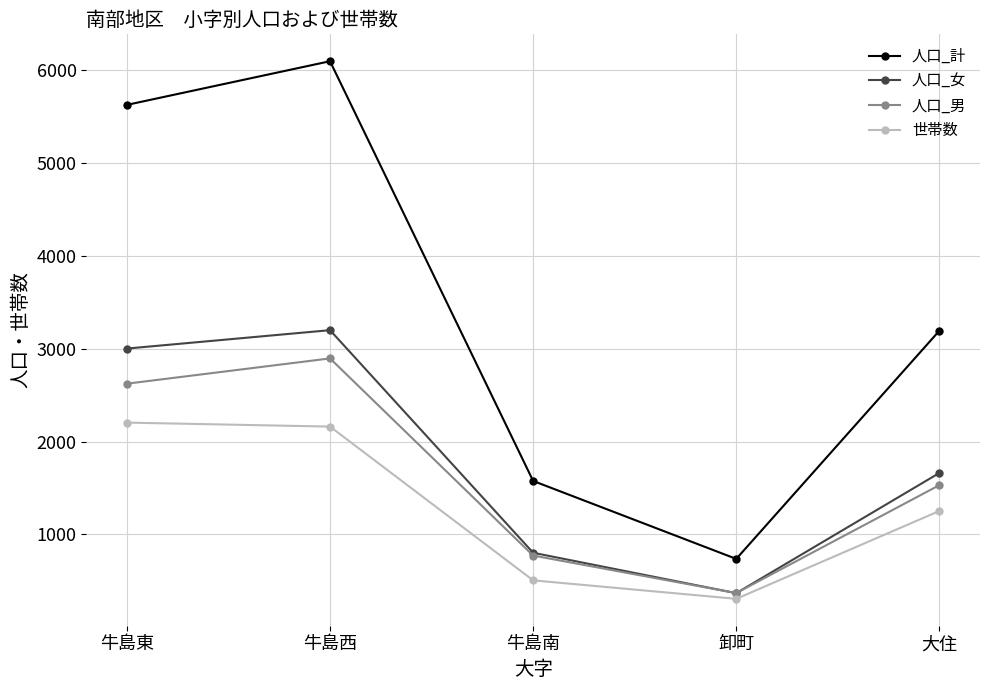

Which series has the largest range (max minus min)?

人口_計